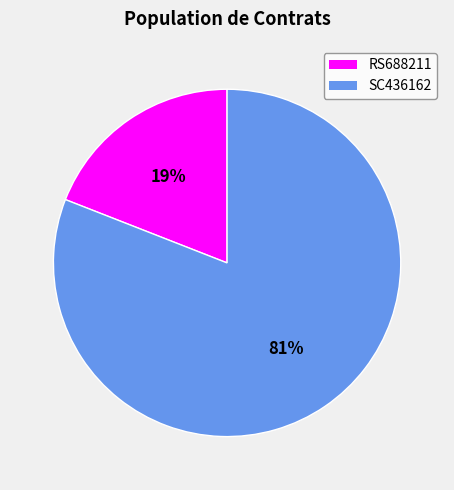

How many segments does this pie chart have?

2